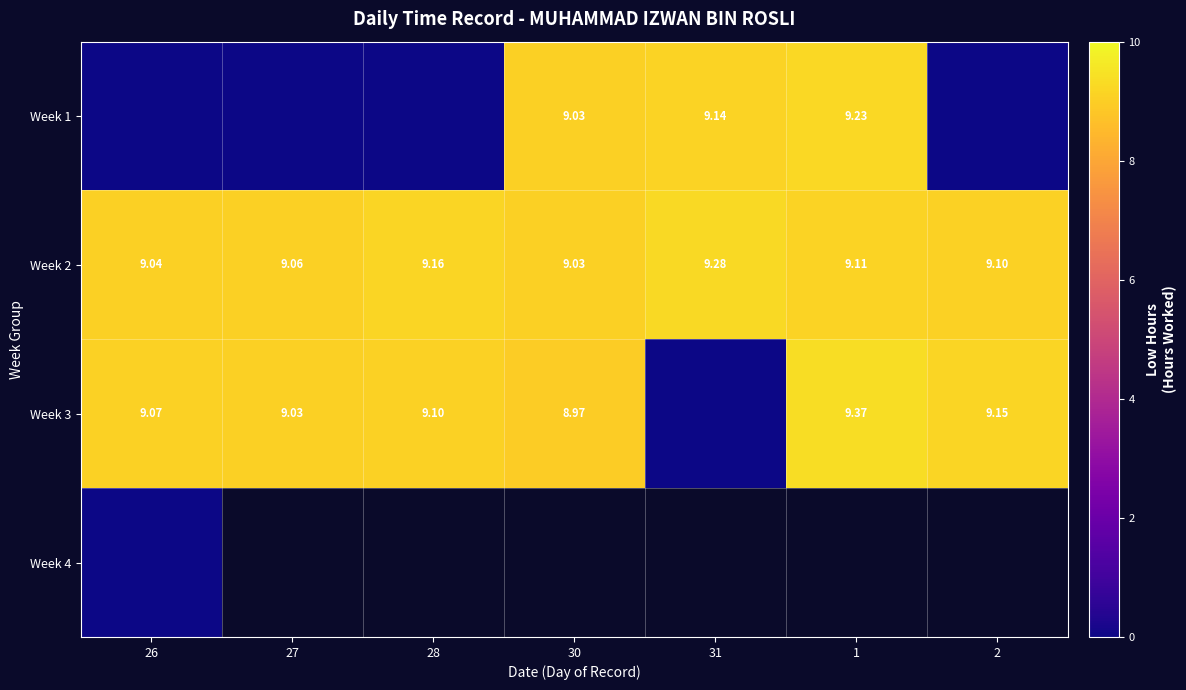

What is the spread (max minus min) of values at 1?

0.3